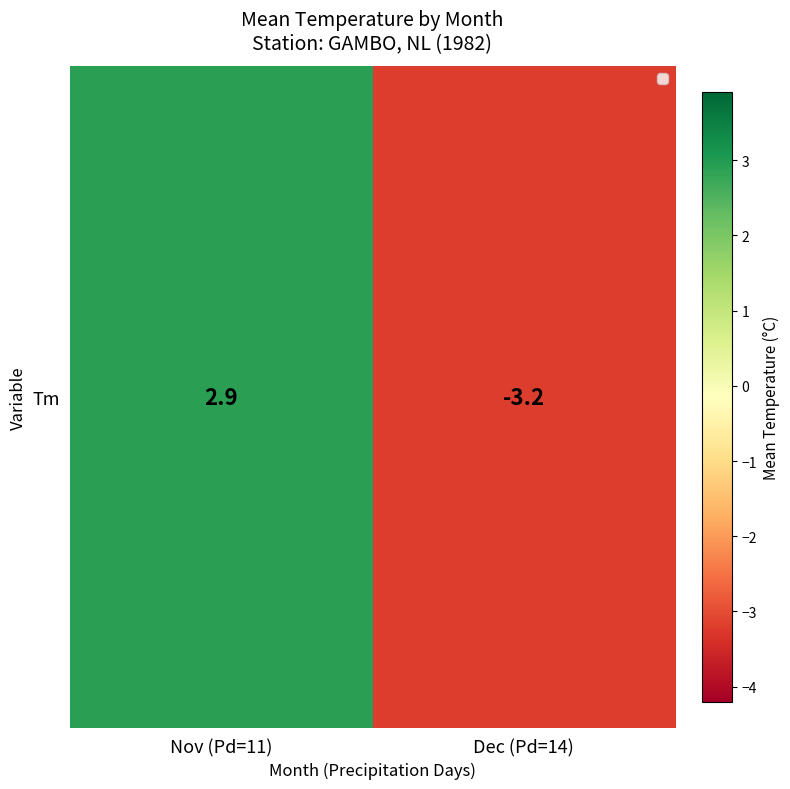

At which label is the value closest to 0?

Nov (Pd=11)